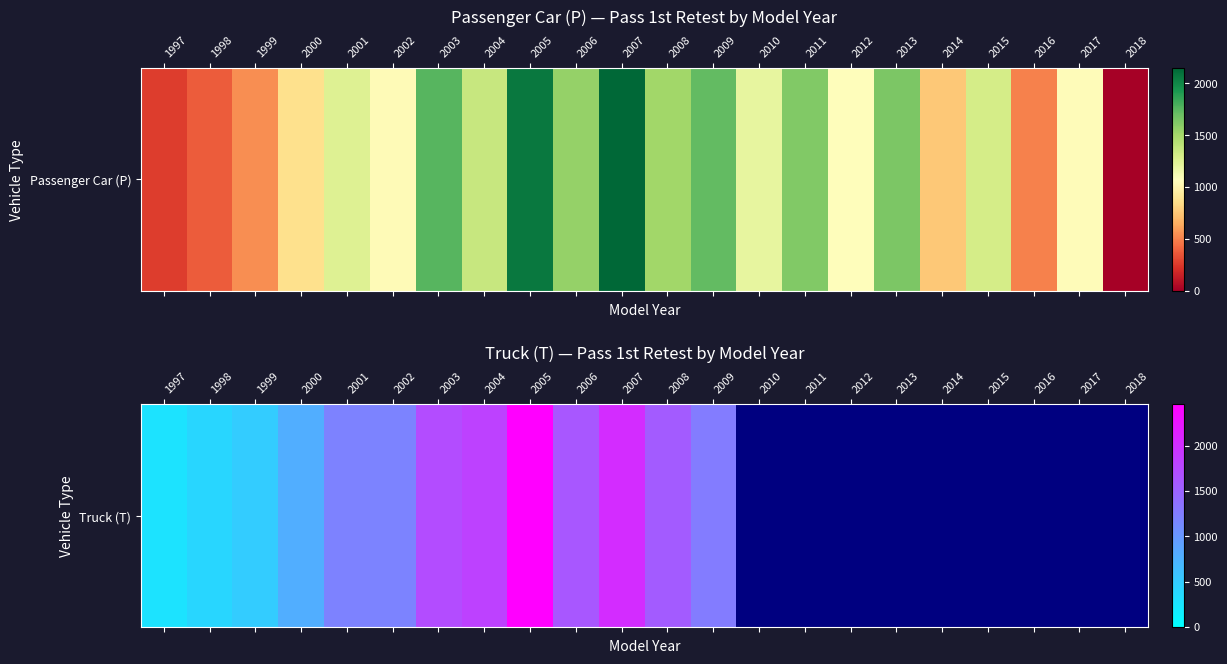

What is the minimum value shown in the chart?

270.0